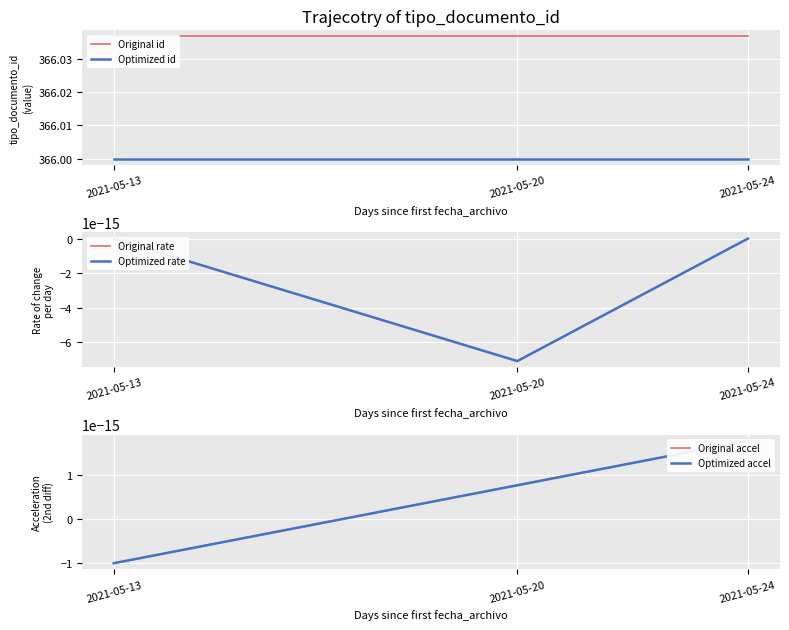

Reading left to right, extract all data points from this chart.

Original id: 2021-05-13=366.0	2021-05-20=366.0	2021-05-24=366.0
Optimized id: 2021-05-13=366.0	2021-05-20=366.0	2021-05-24=366.0
Original rate: 2021-05-13=0.0	2021-05-20=-0.0	2021-05-24=0.0
Optimized rate: 2021-05-13=0.0	2021-05-20=-0.0	2021-05-24=0.0
Original accel: 2021-05-13=-0.0	2021-05-20=0.0	2021-05-24=0.0
Optimized accel: 2021-05-13=-0.0	2021-05-20=0.0	2021-05-24=0.0